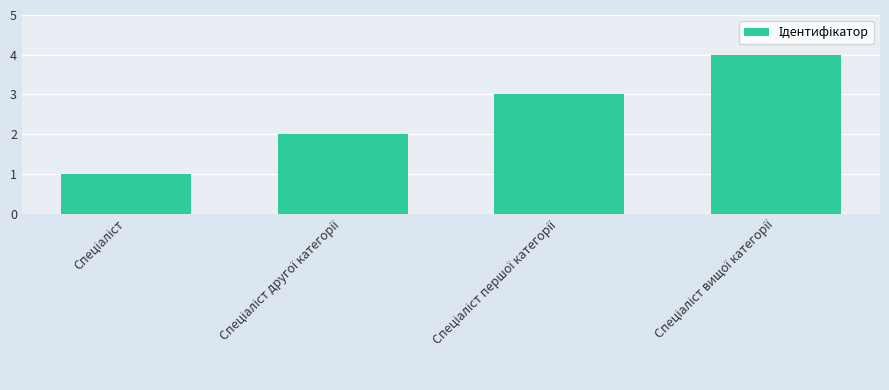

What is the greatest value displayed?

4